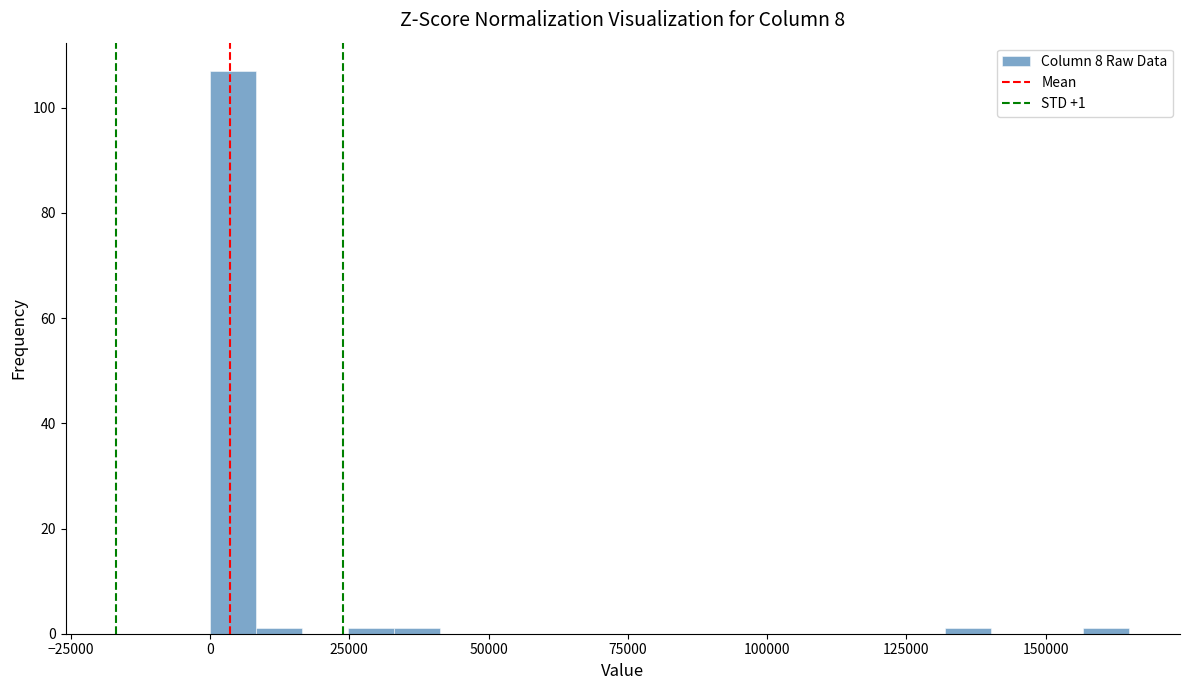

Around what value on the x-axis is the tallest bar? Give the approximate position of its centre, as read against the axis.

5000